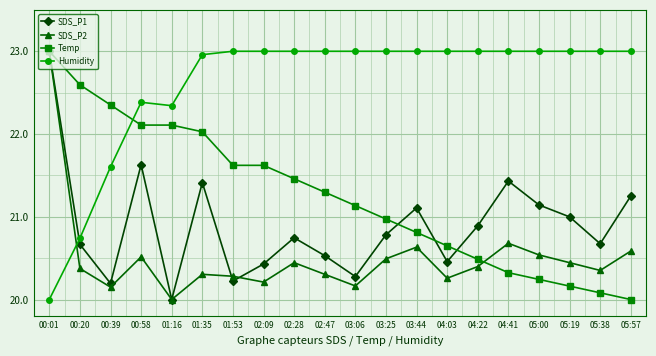

What are all the series names shown in the legend?

SDS_P1, SDS_P2, Temp, Humidity